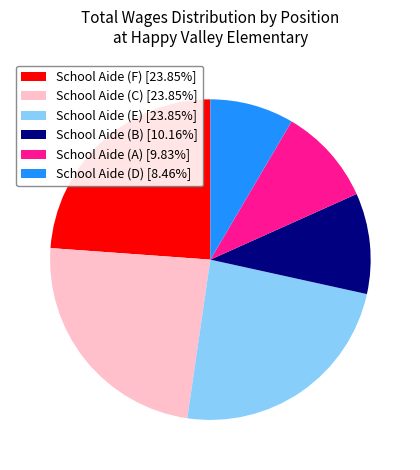

The School Aide (F) slice represents 11% of the pie. True or false?

False